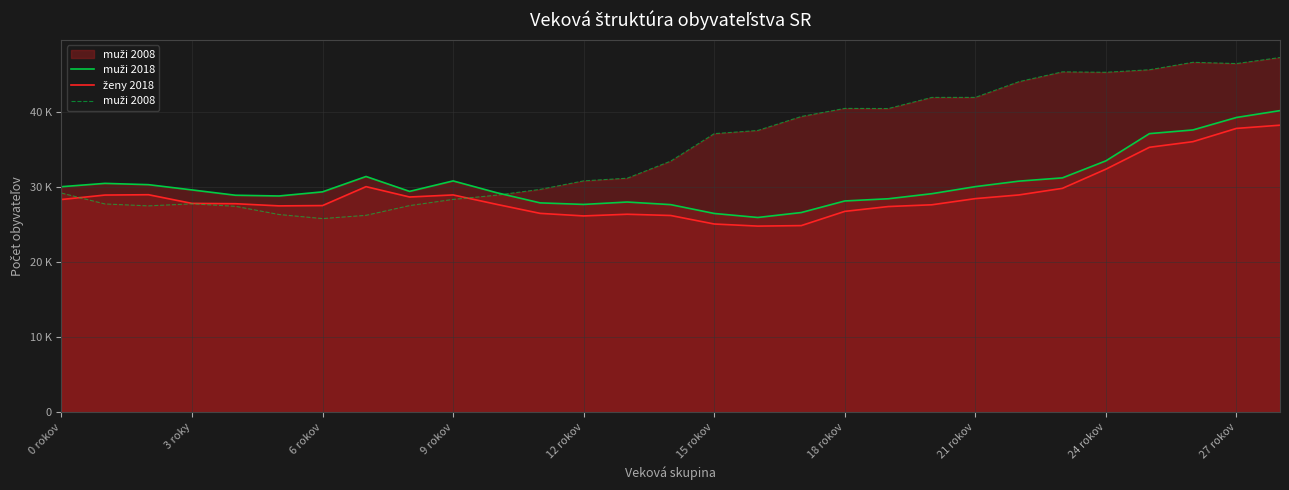

What is the difference between the second highest and second lowest values in the muži 2018 series?

12807